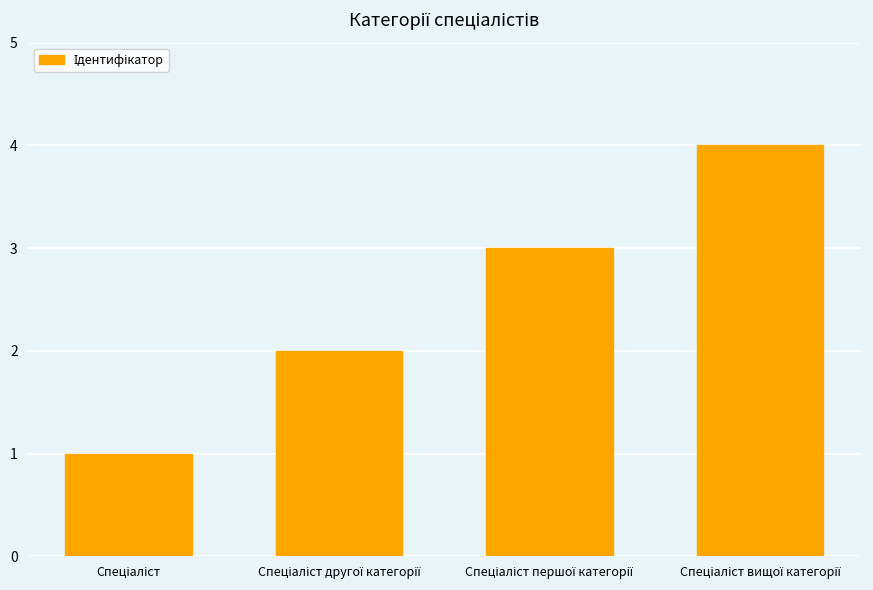

How many series are shown in this chart?

1